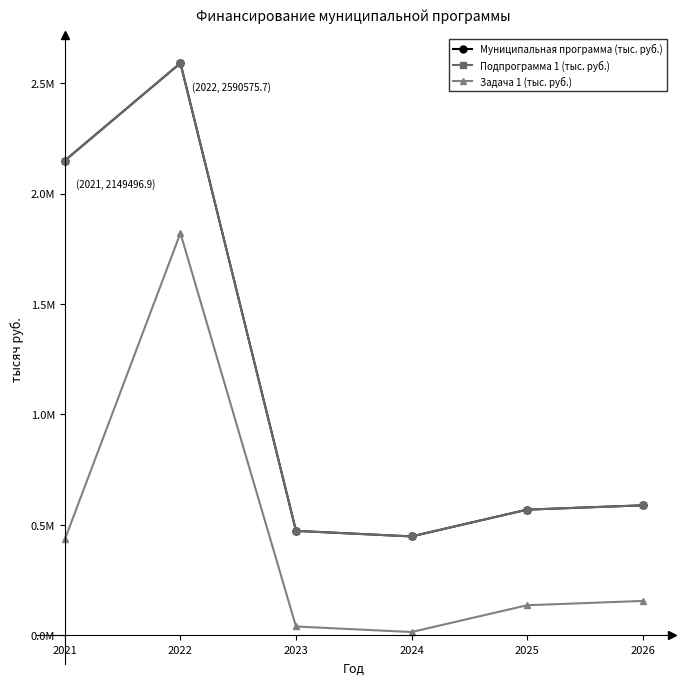

Is this an area chart (filled region under the line)?

No